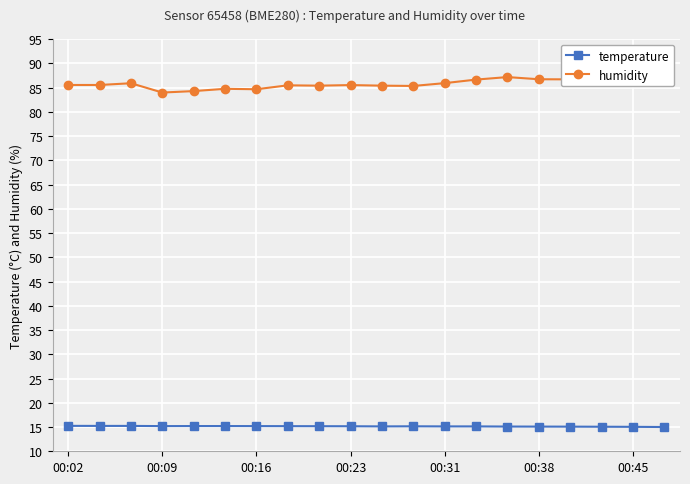

What is the total value across all series at 13?

101.8